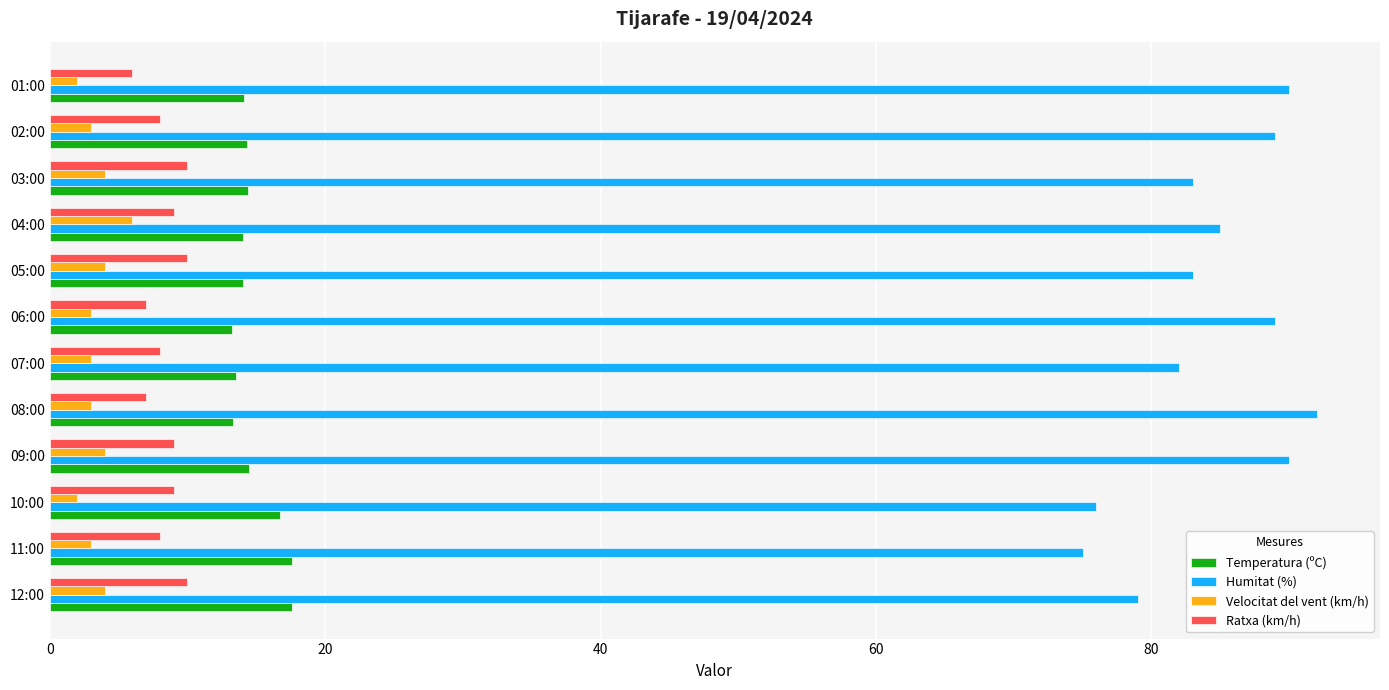

Is the value of Velocitat del vent (km/h) at 02:00 greater than the value of Ratxa (km/h) at 03:00?

No